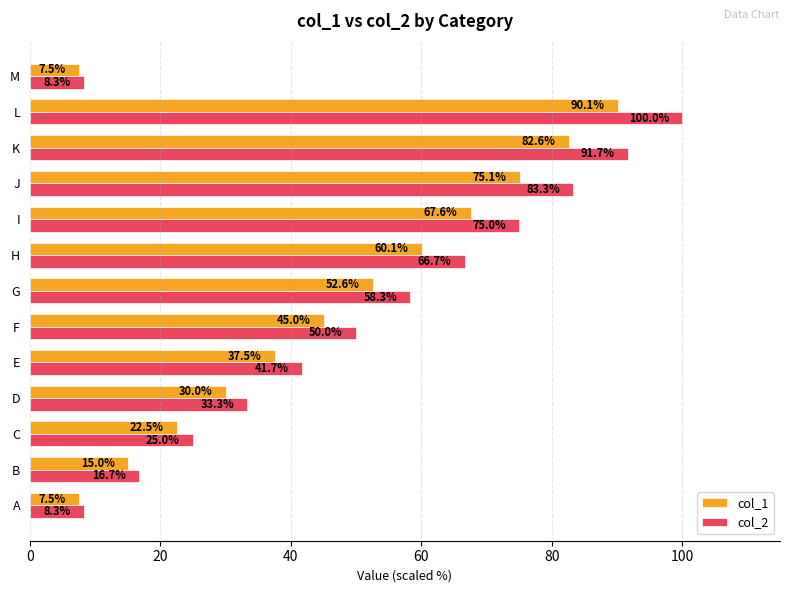

List the series in order of their peak value, lowest first.

col_1, col_2